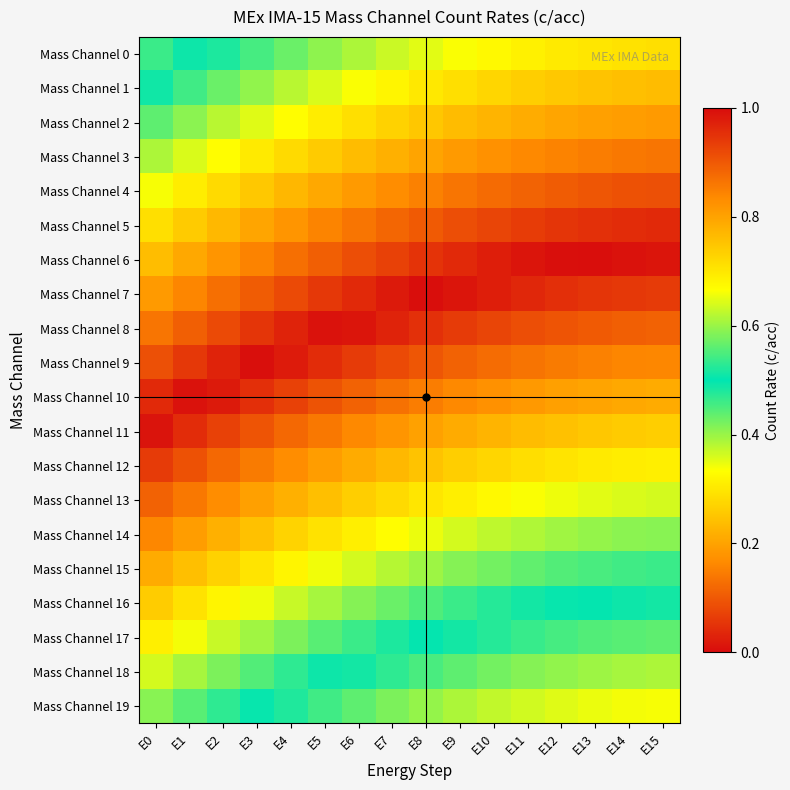

Reading left to right, what are all the values shown in this chart?

Mass Channel 0: E0=0.5	E1=0.5	E2=0.5	E3=0.5	E4=0.6	E5=0.6	E6=0.6	E7=0.6	E8=0.6	E9=0.7	E10=0.7	E11=0.7	E12=0.7	E13=0.7	E14=0.7	E15=0.7
Mass Channel 1: E0=0.5	E1=0.5	E2=0.6	E3=0.6	E4=0.6	E5=0.6	E6=0.7	E7=0.7	E8=0.7	E9=0.7	E10=0.7	E11=0.7	E12=0.7	E13=0.8	E14=0.8	E15=0.8
Mass Channel 2: E0=0.6	E1=0.6	E2=0.6	E3=0.6	E4=0.7	E5=0.7	E6=0.7	E7=0.7	E8=0.7	E9=0.8	E10=0.8	E11=0.8	E12=0.8	E13=0.8	E14=0.8	E15=0.8
Mass Channel 3: E0=0.6	E1=0.6	E2=0.7	E3=0.7	E4=0.7	E5=0.7	E6=0.8	E7=0.8	E8=0.8	E9=0.8	E10=0.8	E11=0.8	E12=0.8	E13=0.9	E14=0.9	E15=0.9
Mass Channel 4: E0=0.7	E1=0.7	E2=0.7	E3=0.7	E4=0.8	E5=0.8	E6=0.8	E7=0.8	E8=0.8	E9=0.9	E10=0.9	E11=0.9	E12=0.9	E13=0.9	E14=0.9	E15=0.9
Mass Channel 5: E0=0.7	E1=0.7	E2=0.8	E3=0.8	E4=0.8	E5=0.8	E6=0.9	E7=0.9	E8=0.9	E9=0.9	E10=0.9	E11=0.9	E12=0.9	E13=1.0	E14=1.0	E15=1.0
Mass Channel 6: E0=0.8	E1=0.8	E2=0.8	E3=0.8	E4=0.9	E5=0.9	E6=0.9	E7=0.9	E8=0.9	E9=1.0	E10=1.0	E11=1.0	E12=1.0	E13=1.0	E14=1.0	E15=1.0
Mass Channel 7: E0=0.8	E1=0.8	E2=0.9	E3=0.9	E4=0.9	E5=0.9	E6=1.0	E7=1.0	E8=1.0	E9=1.0	E10=1.0	E11=1.0	E12=1.0	E13=0.9	E14=0.9	E15=0.9
Mass Channel 8: E0=0.9	E1=0.9	E2=0.9	E3=0.9	E4=1.0	E5=1.0	E6=1.0	E7=1.0	E8=1.0	E9=0.9	E10=0.9	E11=0.9	E12=0.9	E13=0.9	E14=0.9	E15=0.9
Mass Channel 9: E0=0.9	E1=0.9	E2=1.0	E3=1.0	E4=1.0	E5=1.0	E6=0.9	E7=0.9	E8=0.9	E9=0.9	E10=0.9	E11=0.9	E12=0.9	E13=0.8	E14=0.8	E15=0.8
Mass Channel 10: E0=1.0	E1=1.0	E2=1.0	E3=1.0	E4=0.9	E5=0.9	E6=0.9	E7=0.9	E8=0.9	E9=0.8	E10=0.8	E11=0.8	E12=0.8	E13=0.8	E14=0.8	E15=0.8
Mass Channel 11: E0=1.0	E1=1.0	E2=0.9	E3=0.9	E4=0.9	E5=0.9	E6=0.8	E7=0.8	E8=0.8	E9=0.8	E10=0.8	E11=0.8	E12=0.8	E13=0.7	E14=0.7	E15=0.7
Mass Channel 12: E0=0.9	E1=0.9	E2=0.9	E3=0.9	E4=0.8	E5=0.8	E6=0.8	E7=0.8	E8=0.8	E9=0.7	E10=0.7	E11=0.7	E12=0.7	E13=0.7	E14=0.7	E15=0.7
Mass Channel 13: E0=0.9	E1=0.9	E2=0.8	E3=0.8	E4=0.8	E5=0.8	E6=0.7	E7=0.7	E8=0.7	E9=0.7	E10=0.7	E11=0.7	E12=0.7	E13=0.6	E14=0.6	E15=0.6
Mass Channel 14: E0=0.8	E1=0.8	E2=0.8	E3=0.8	E4=0.7	E5=0.7	E6=0.7	E7=0.7	E8=0.7	E9=0.6	E10=0.6	E11=0.6	E12=0.6	E13=0.6	E14=0.6	E15=0.6
Mass Channel 15: E0=0.8	E1=0.8	E2=0.7	E3=0.7	E4=0.7	E5=0.7	E6=0.6	E7=0.6	E8=0.6	E9=0.6	E10=0.6	E11=0.6	E12=0.6	E13=0.5	E14=0.5	E15=0.5
Mass Channel 16: E0=0.7	E1=0.7	E2=0.7	E3=0.7	E4=0.6	E5=0.6	E6=0.6	E7=0.6	E8=0.6	E9=0.5	E10=0.5	E11=0.5	E12=0.5	E13=0.5	E14=0.5	E15=0.5
Mass Channel 17: E0=0.7	E1=0.7	E2=0.6	E3=0.6	E4=0.6	E5=0.6	E6=0.5	E7=0.5	E8=0.5	E9=0.5	E10=0.5	E11=0.5	E12=0.5	E13=0.4	E14=0.4	E15=0.4
Mass Channel 18: E0=0.6	E1=0.6	E2=0.6	E3=0.6	E4=0.5	E5=0.5	E6=0.5	E7=0.5	E8=0.5	E9=0.4	E10=0.4	E11=0.4	E12=0.4	E13=0.4	E14=0.4	E15=0.4
Mass Channel 19: E0=0.6	E1=0.6	E2=0.5	E3=0.5	E4=0.5	E5=0.5	E6=0.4	E7=0.4	E8=0.4	E9=0.4	E10=0.4	E11=0.4	E12=0.4	E13=0.3	E14=0.3	E15=0.3